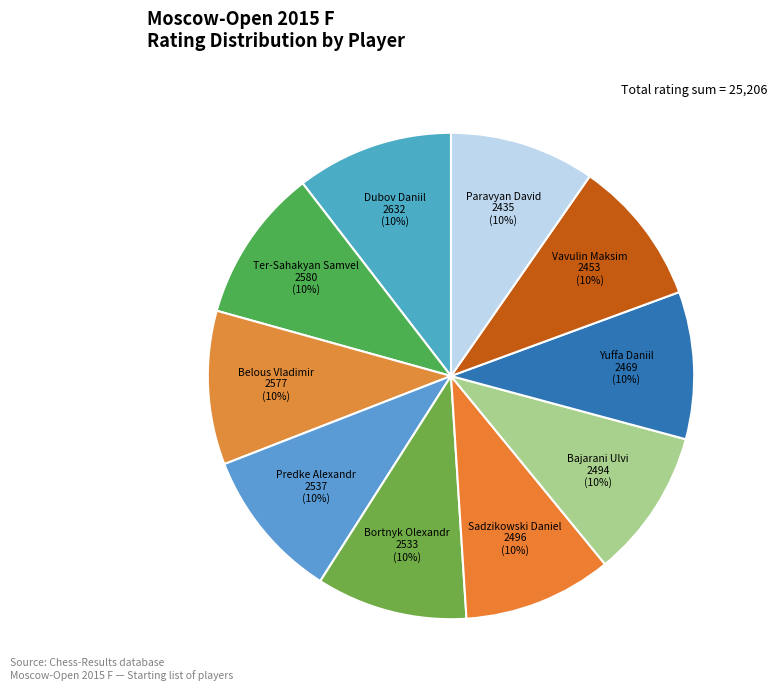

To the nearest percent, what is the average slice percentage?

10%